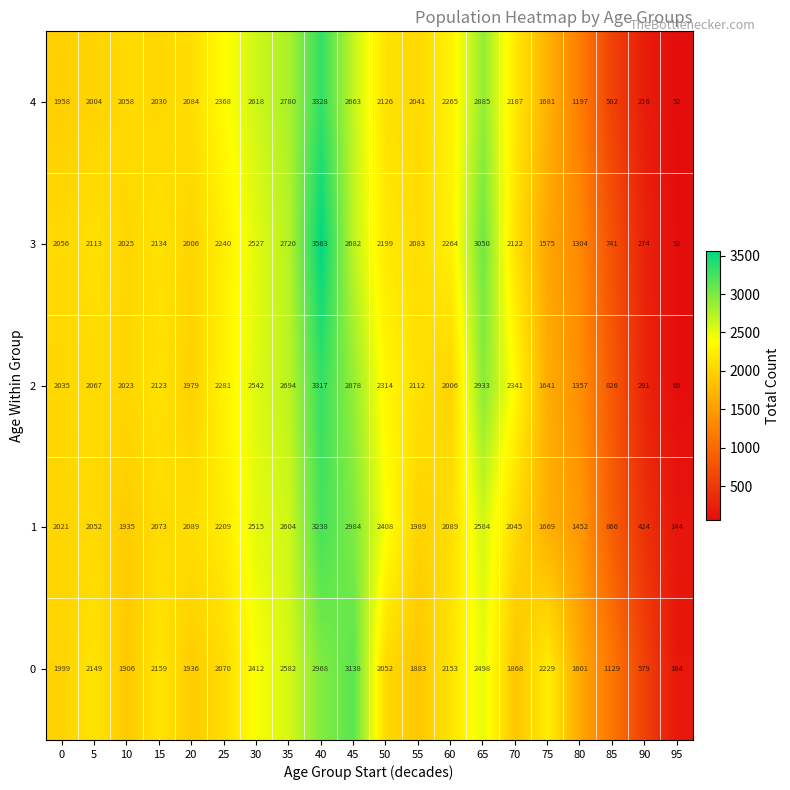

True or false: 3 has a value of 2027 at 80.

False